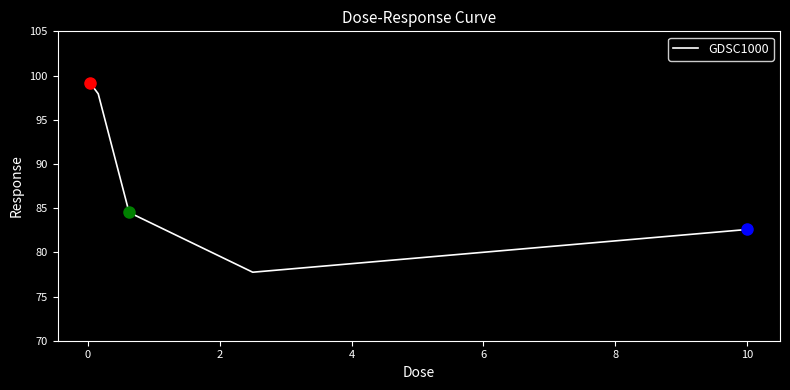

Reading left to right, list all the values displayed in this chart.

99.1	97.9	84.5	77.7	82.6